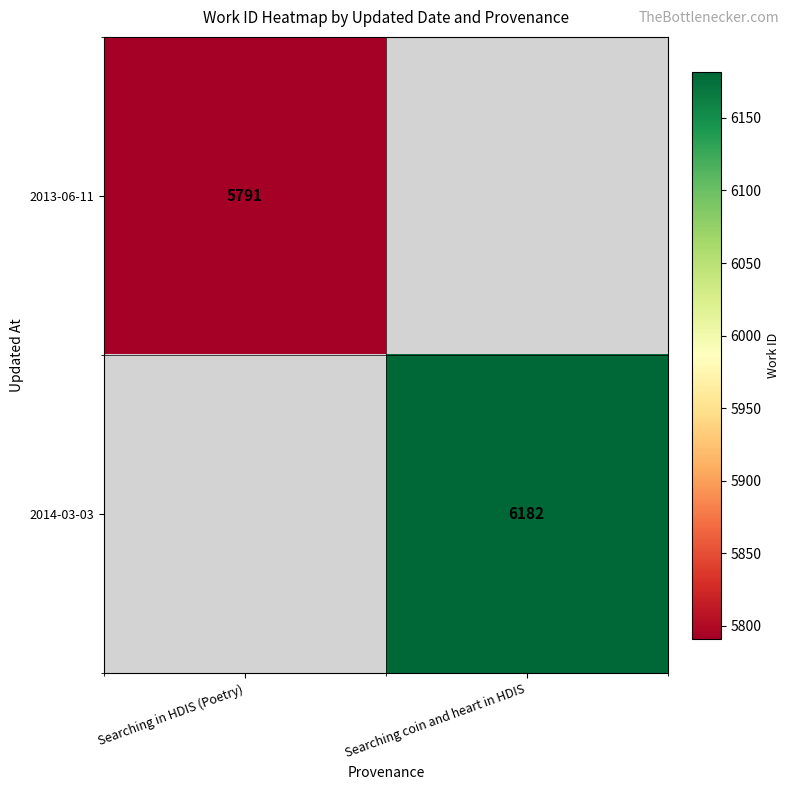

At which category is the sum across all series the highest?

Searching coin and heart in HDIS